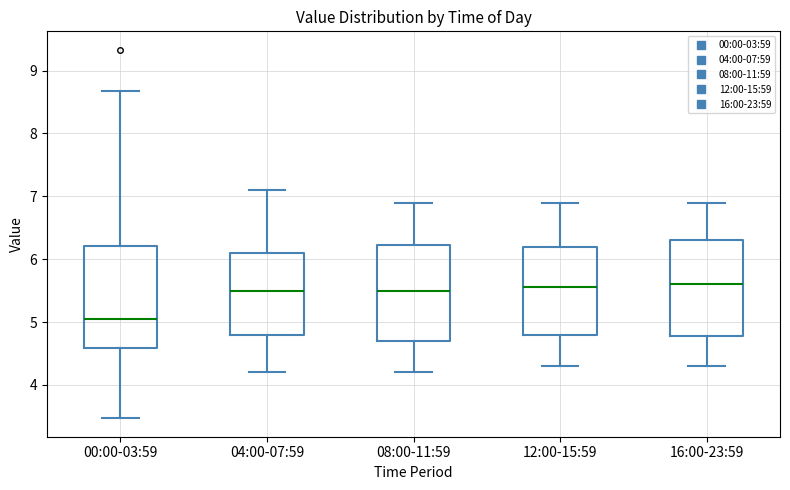

Reading left to right, read every box against the y-axis: the position of its median line, the range the box covers, and the ends of its whiskers. The values are not printed on the chart, so give them approximately, as read against the axis.

00:00-03:59: median 5.1, box 4.6 to 6.2, whiskers 3.5 to 8.7
04:00-07:59: median 5.5, box 4.8 to 6.1, whiskers 4.2 to 7.1
08:00-11:59: median 5.5, box 4.7 to 6.2, whiskers 4.2 to 6.9
12:00-15:59: median 5.6, box 4.8 to 6.2, whiskers 4.3 to 6.9
16:00-23:59: median 5.6, box 4.8 to 6.3, whiskers 4.3 to 6.9